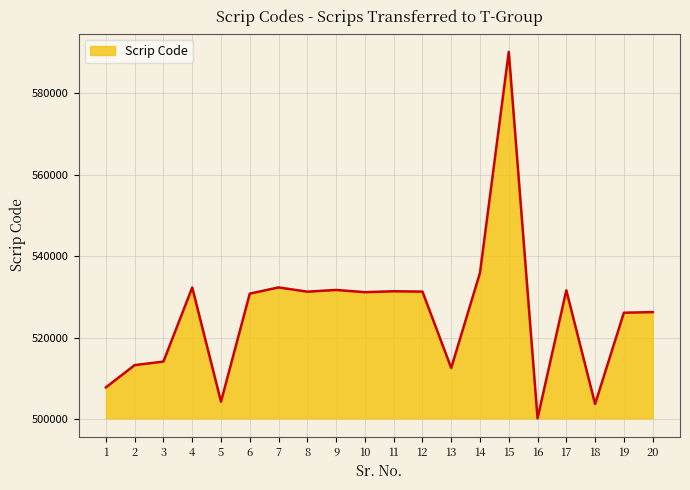

What is the difference between the maximum and minimum values?

89873